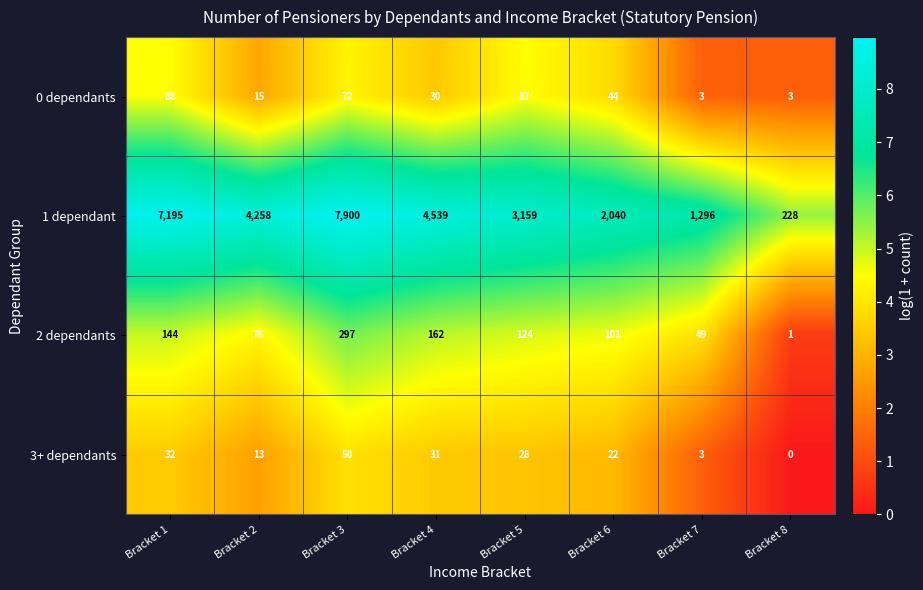

How many distinct data groups are displayed?

4